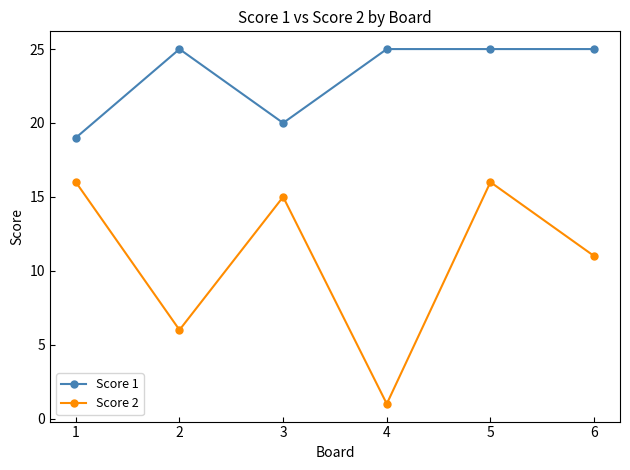

Where is the first local minimum for Score 2?

2